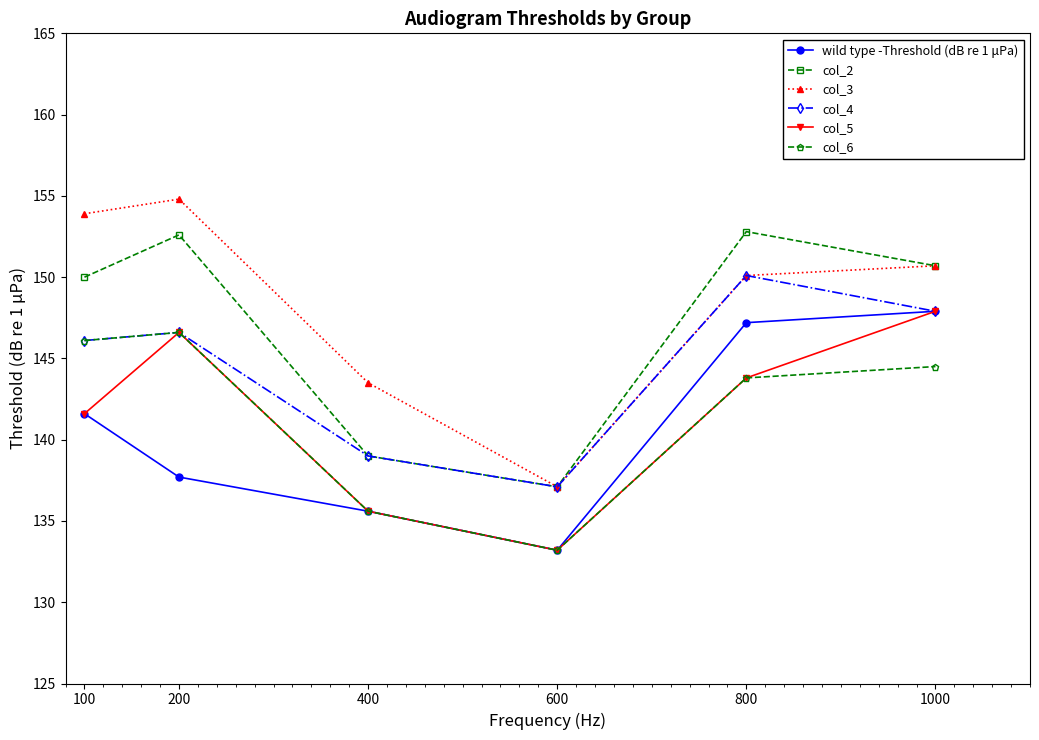

True or false: col_6 has a value of 135.6 at 400.

True